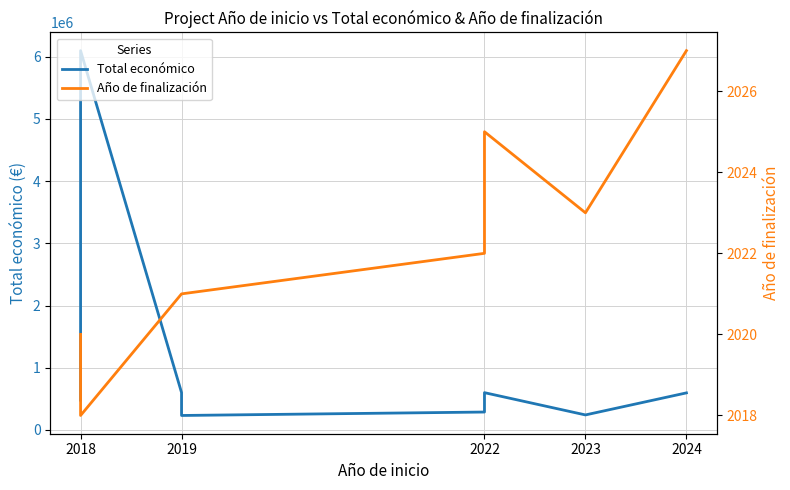

Reading right to left, list all the values displayed in this chart.

Total económico: 595436	241068	599022	287559	232189	447749	600000	6097171	479500
Año de finalización: 2027	2023	2025	2022	2021	2021	2021	2018	2020